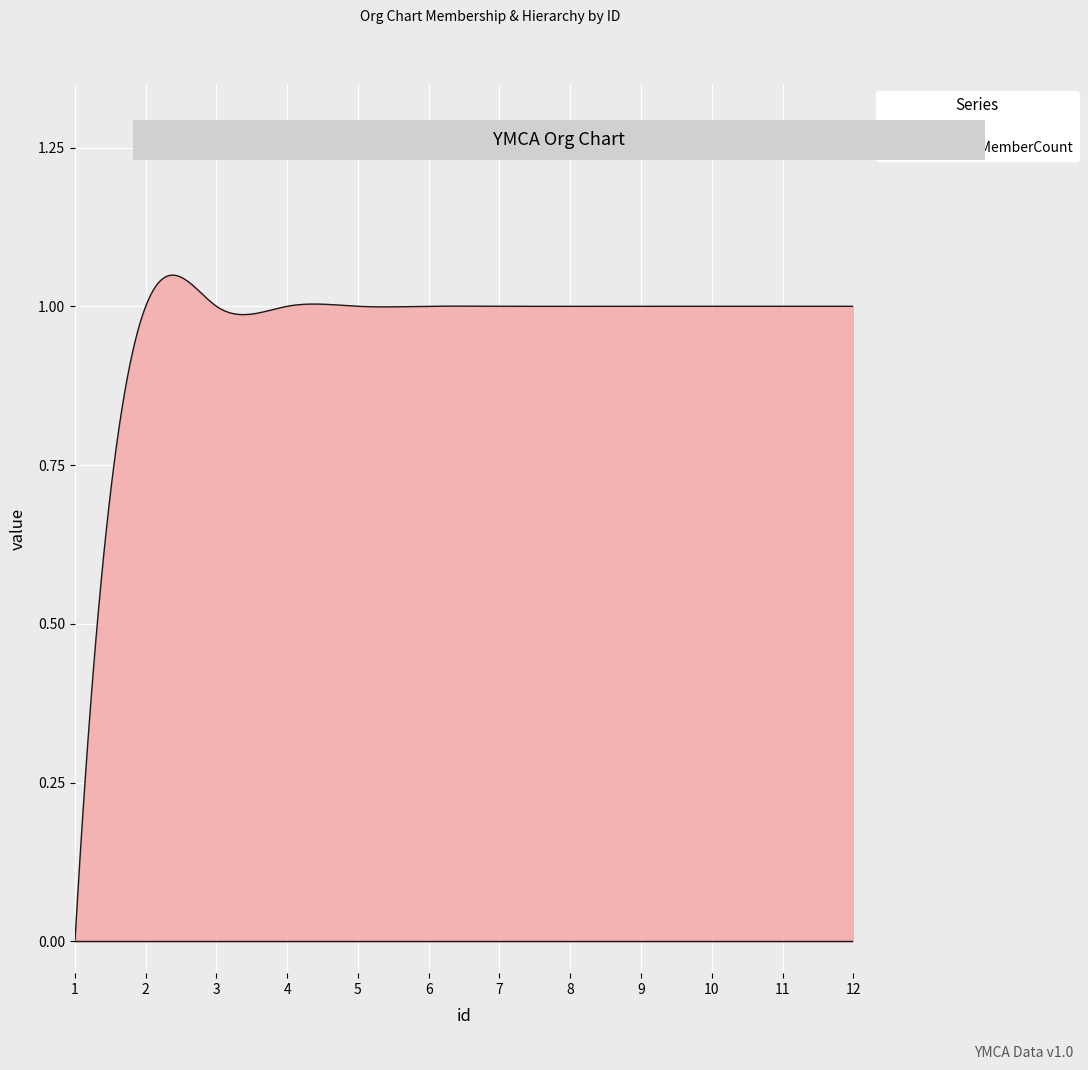

Rank the series at 12 from highest to lowest value.

parent, expectedMemberCount